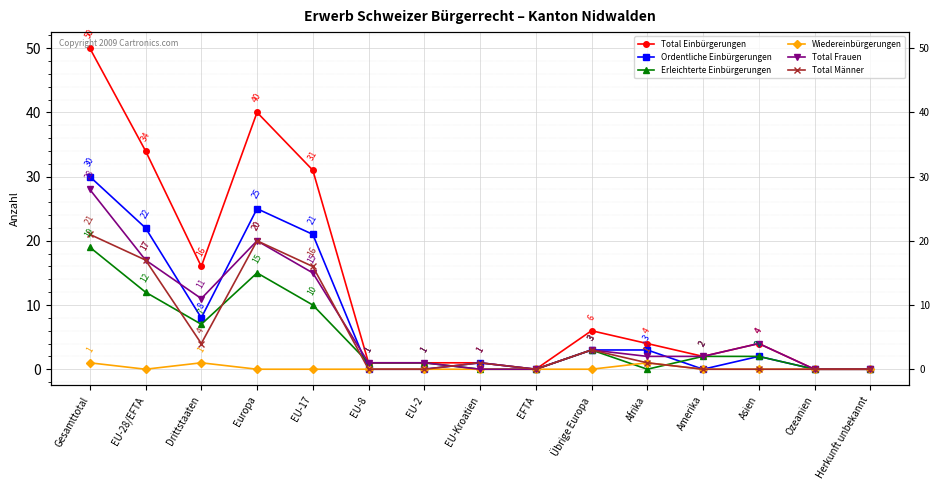

Which series has the largest total across all categories?

Total Einbürgerungen